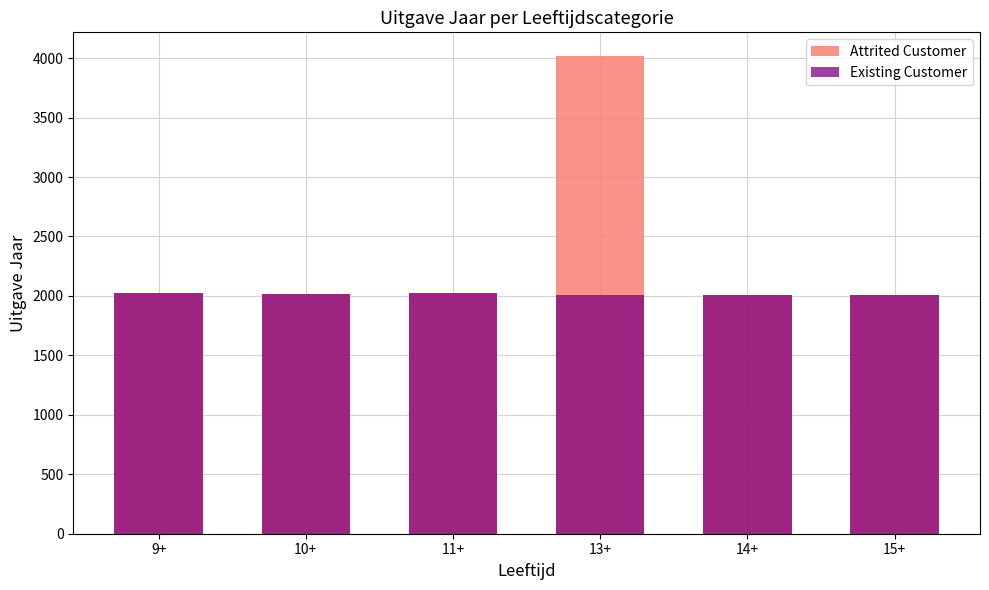

At which label does Attrited Customer reach its minimum?

14+